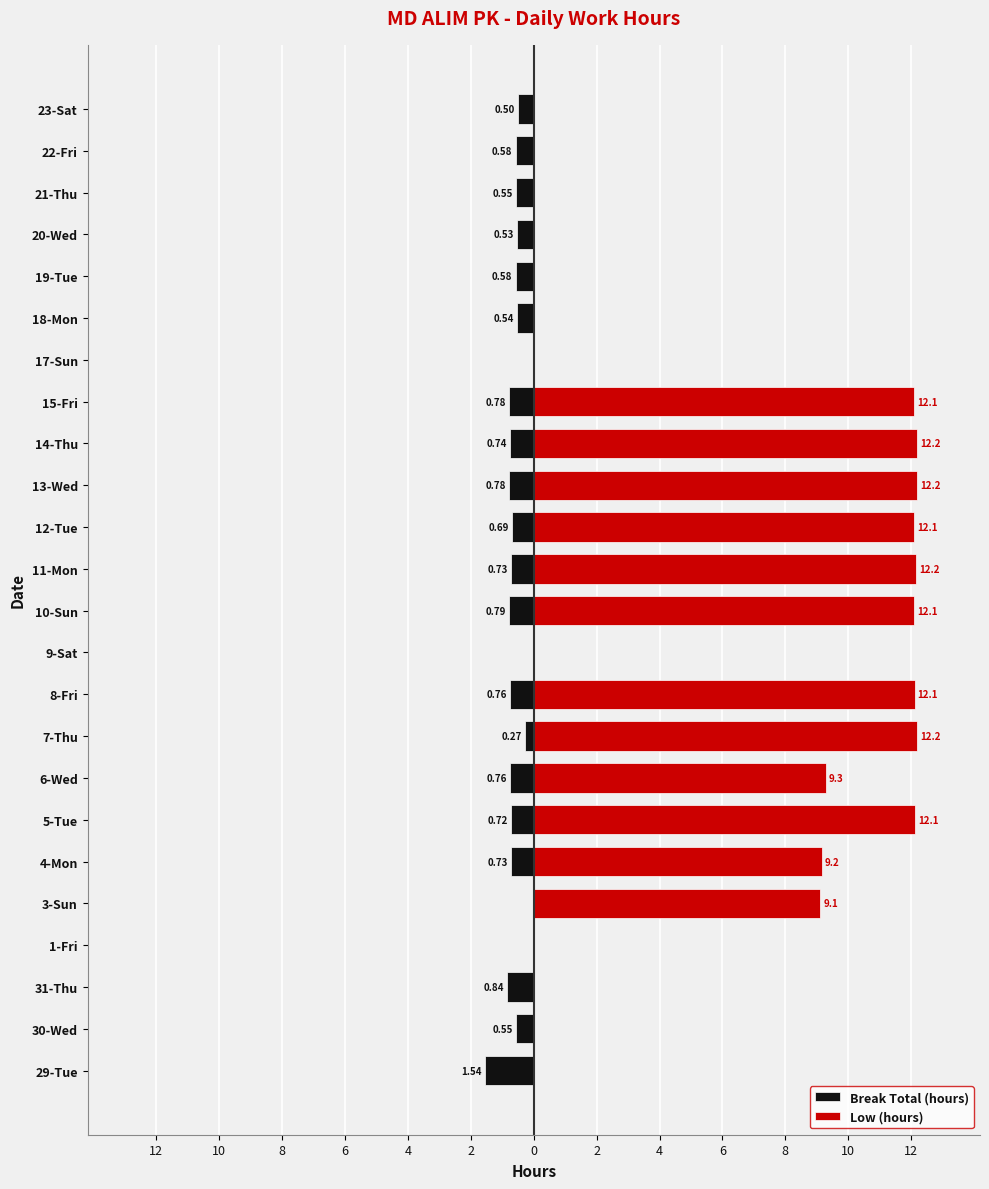

Which series has the largest total across all categories?

Low (hours)